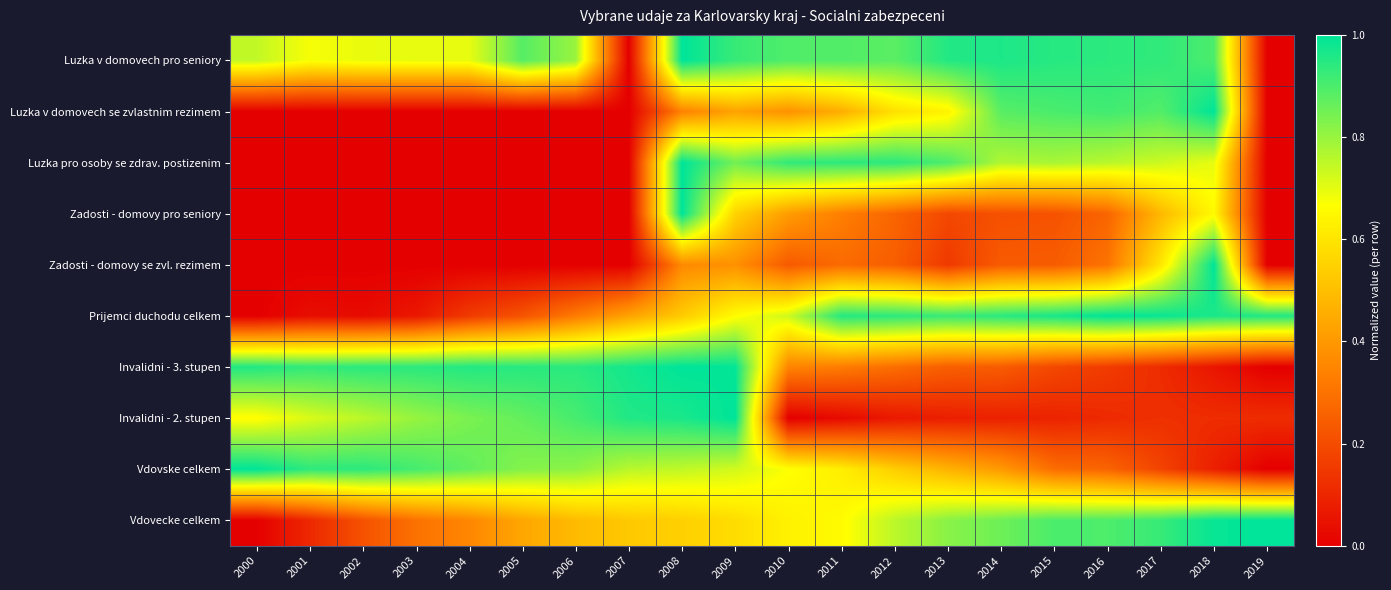

Which series has the largest range (max minus min)?

Luzka v domovech pro seniory